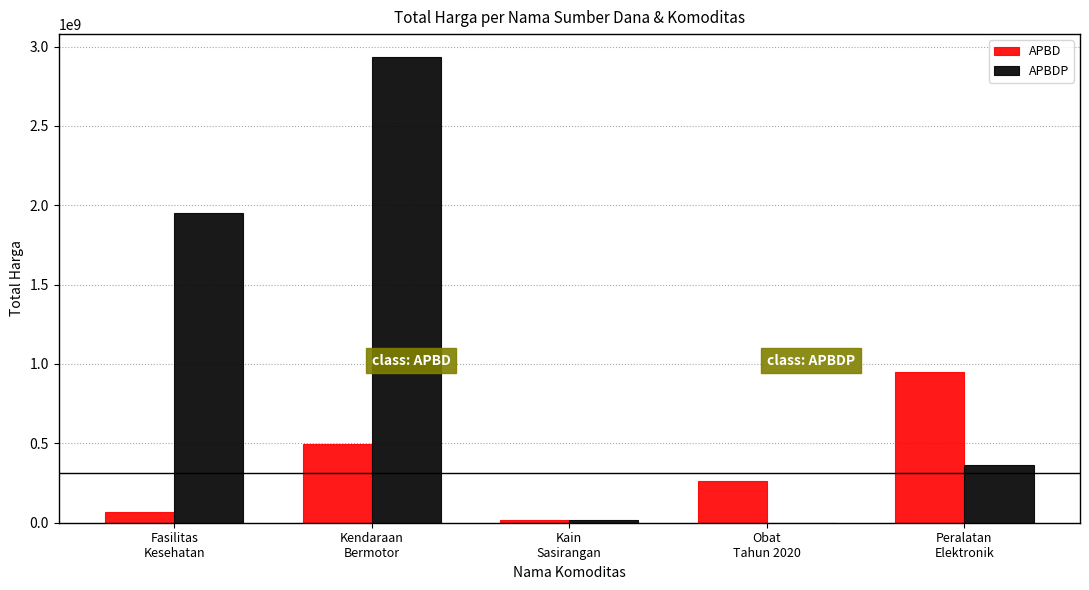

At which category is the sum across all series the highest?

Kendaraan
Bermotor